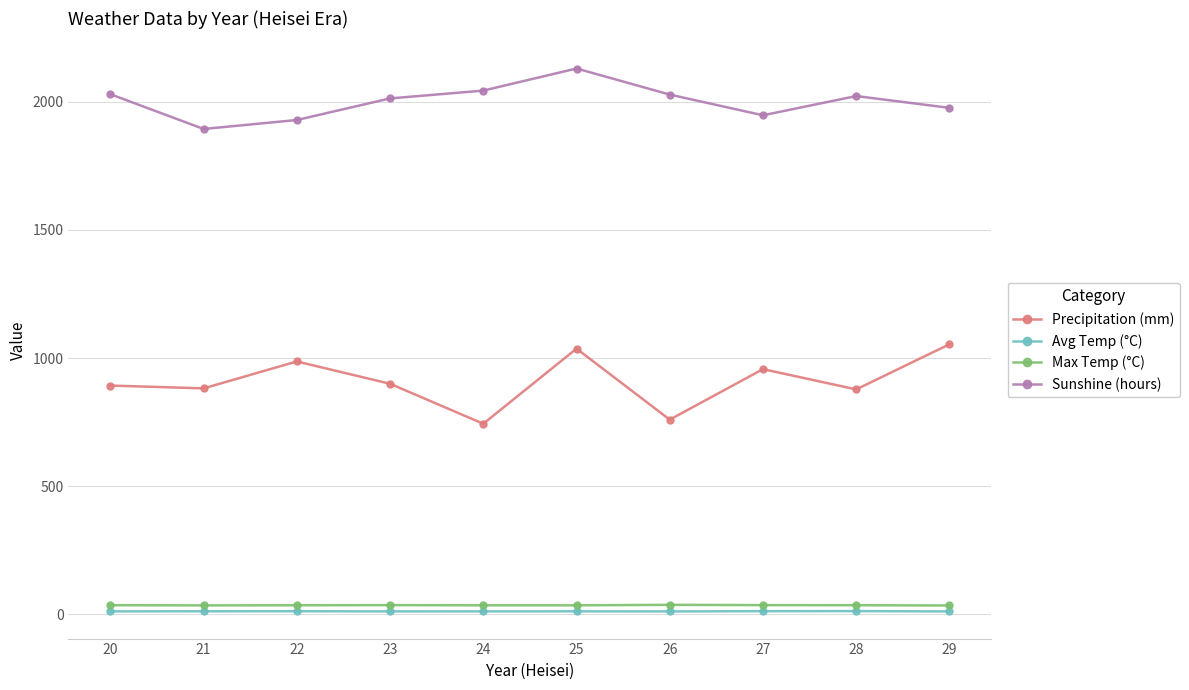

True or false: Avg Temp (°C) and Sunshine (hours) cross at least once.

False